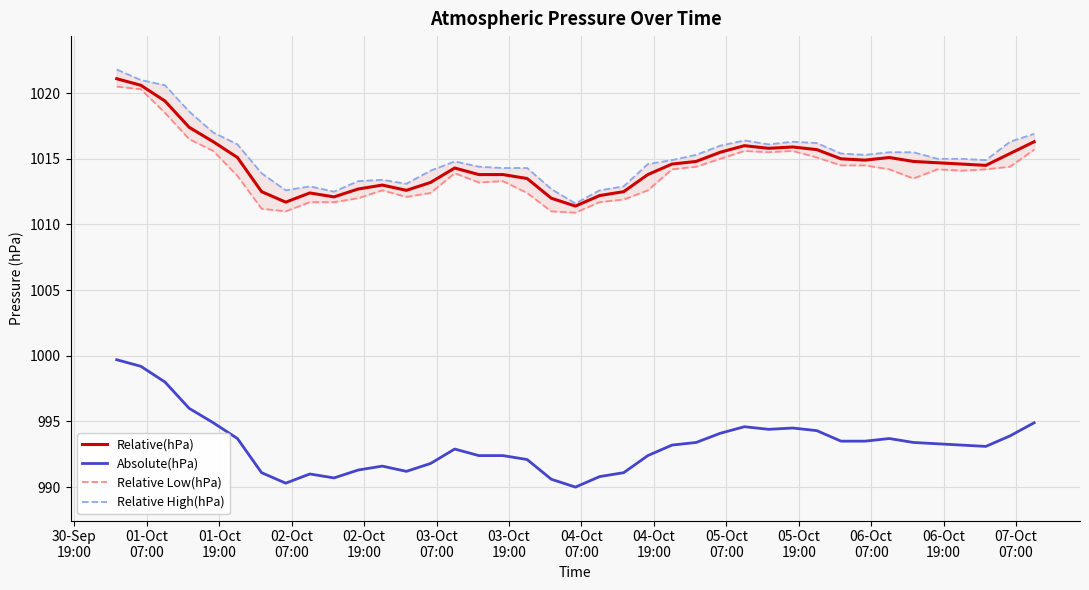

How many lines are shown in the chart?

4